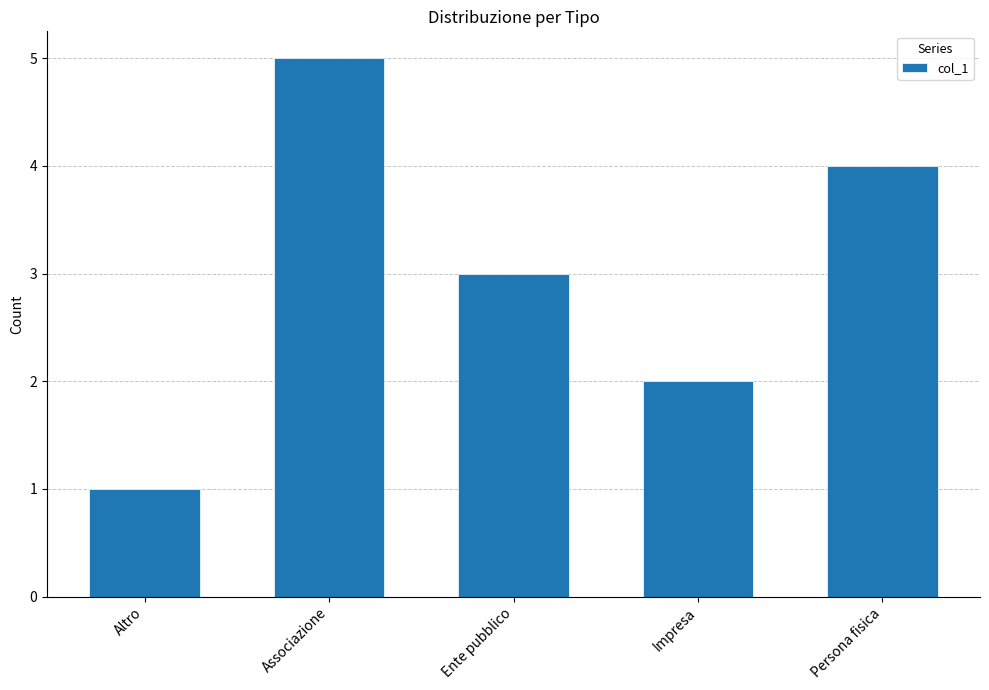

The chart shows a value of 5 at Associazione. True or false?

True